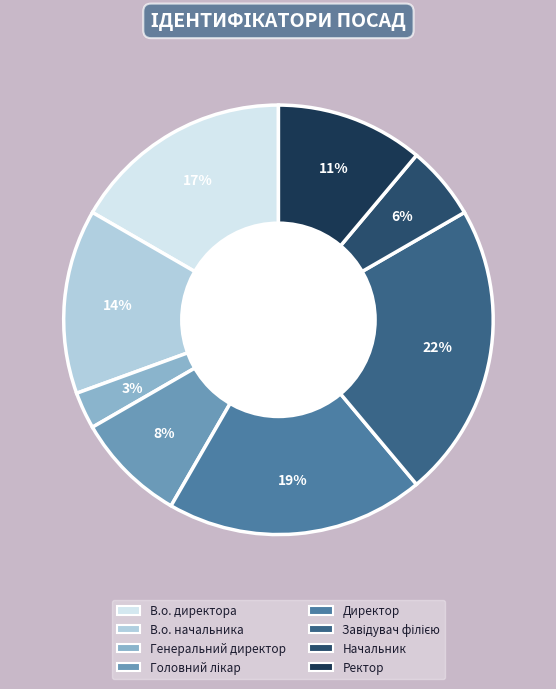

Which slice is the smallest?

Генеральний директор